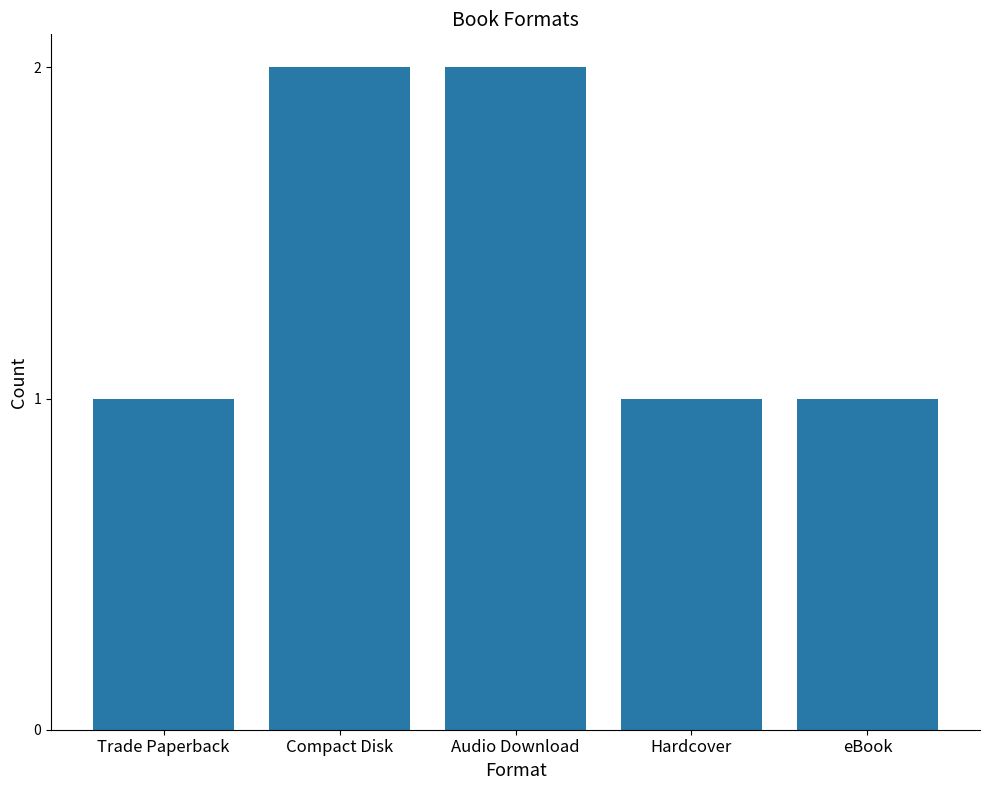

What is the difference between the second highest and minimum values?

1